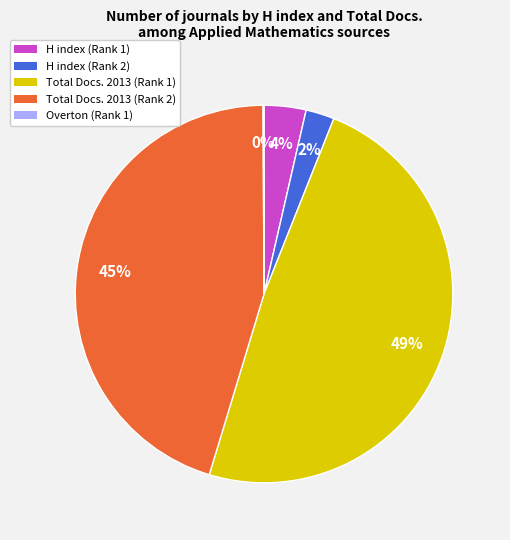

True or false: Total Docs. 2013 (Rank 2) accounts for 45% of the total.

True